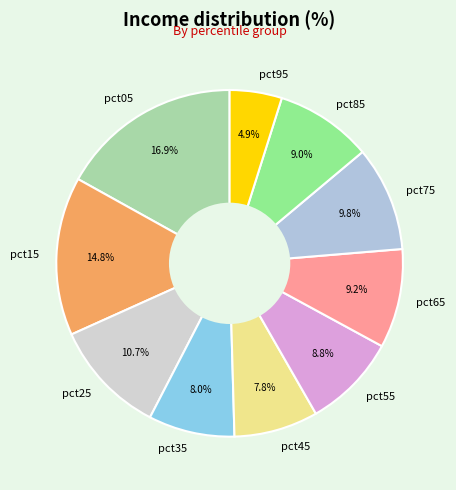

Does any single category account for the majority?

No